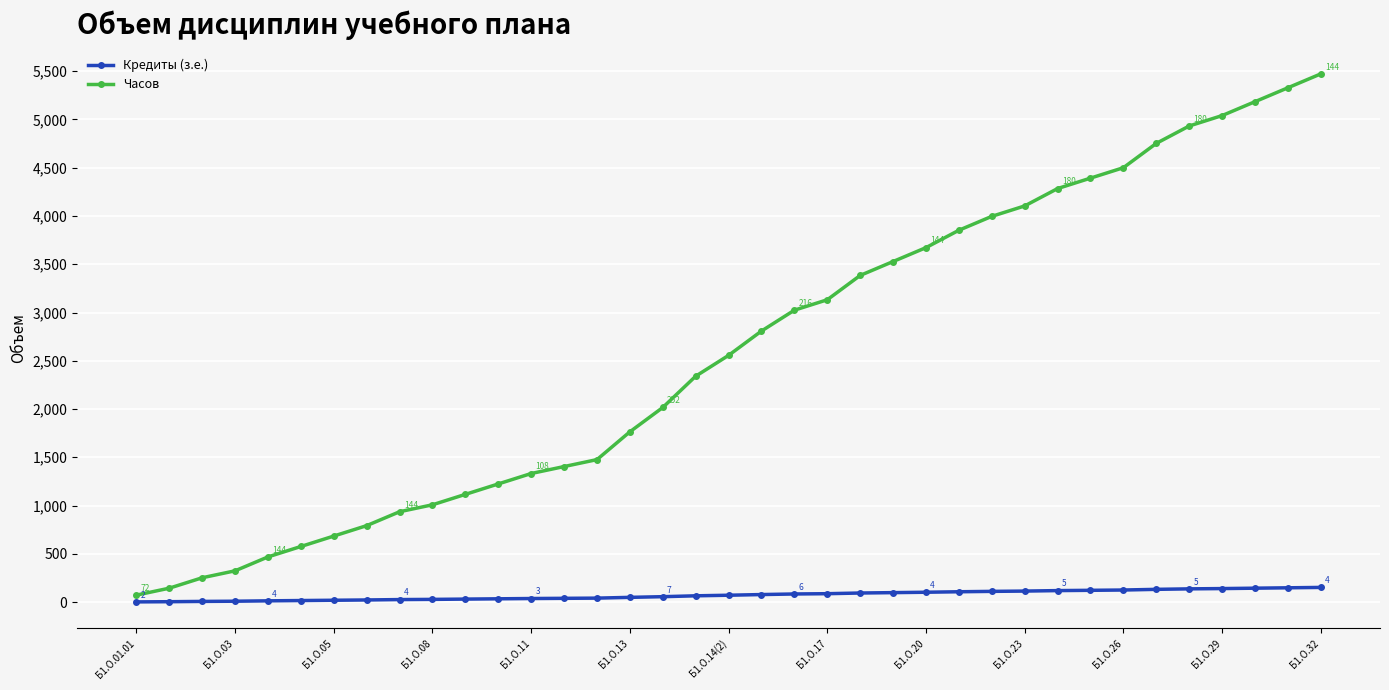

Which series has the largest total across all categories?

Часов